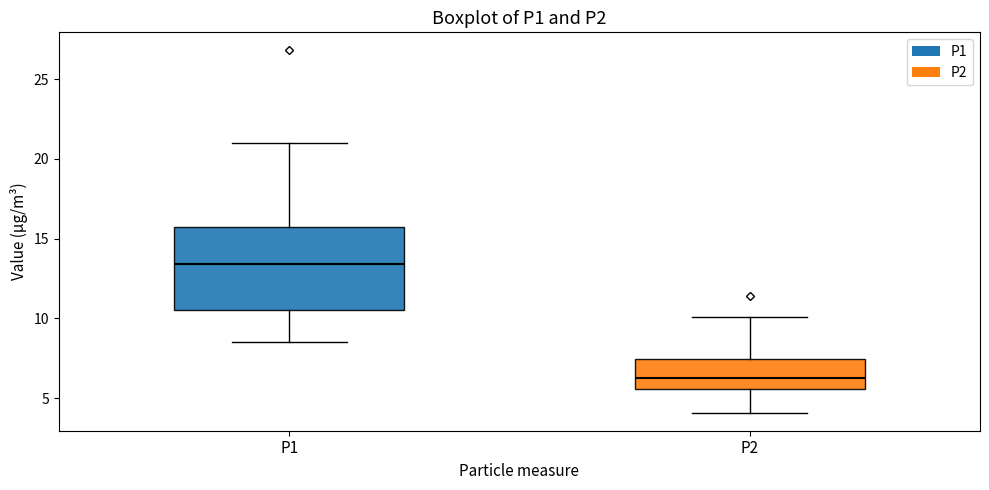

Reading left to right, transcribe this box plot: for each box, give where its median line is, the range the box spans, and where its two whiskers end, as read against the y-axis. The values are not printed on the chart, so give them approximately, as read against the axis.

P1: median 13.5, box 10.5 to 16.0, whiskers 8.5 to 21.0
P2: median 6.5, box 5.5 to 7.5, whiskers 4.0 to 10.0